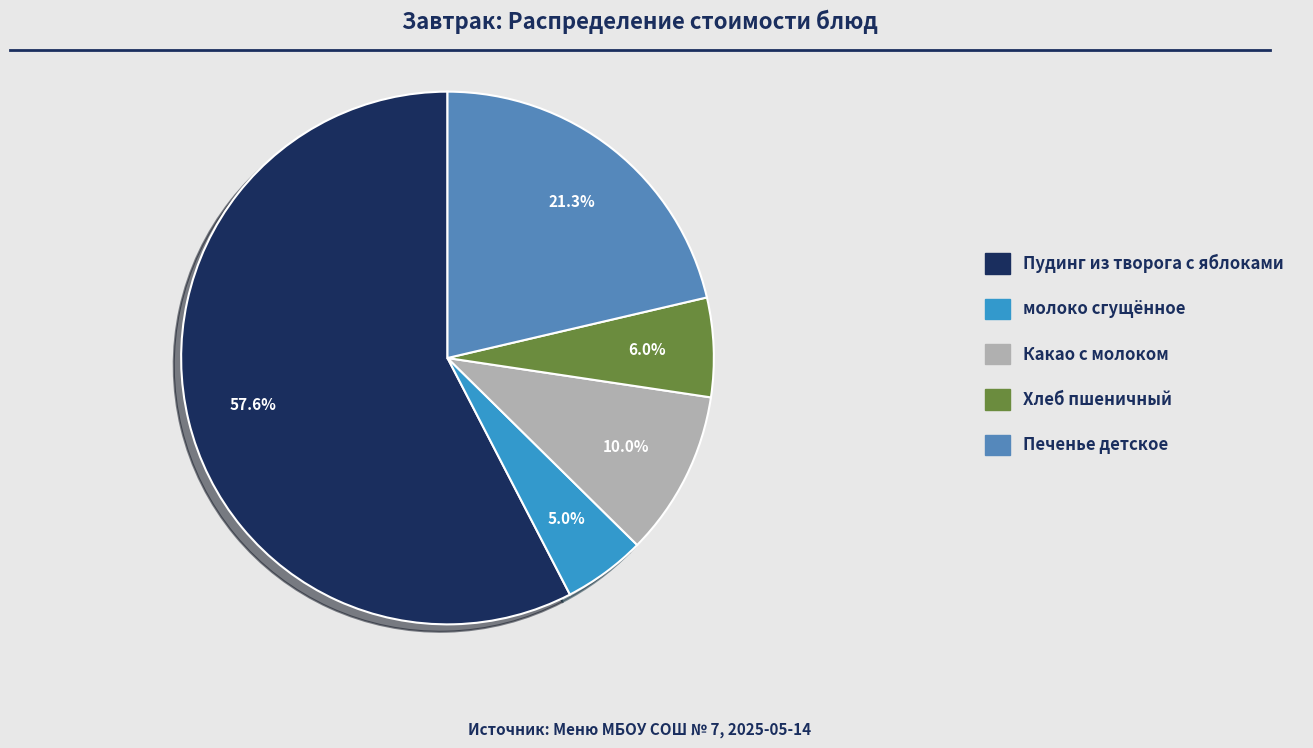

Rank the categories by value from lowest to highest.

молоко сгущённое, Хлеб пшеничный, Какао с молоком, Печенье детское, Пудинг из творога с яблоками